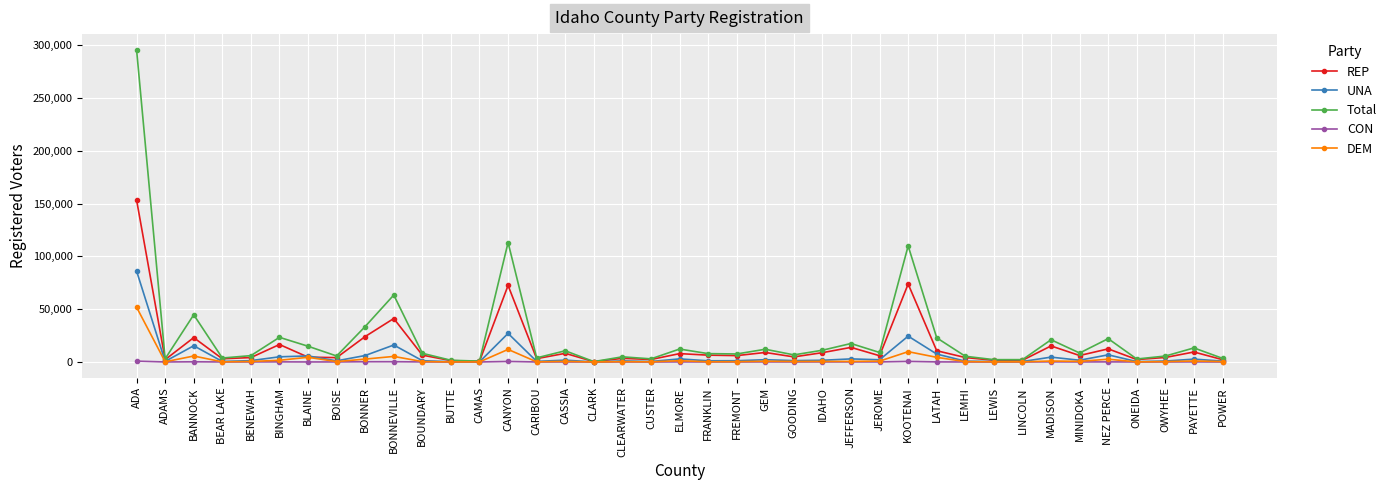

At which category does DEM reach its first local peak?

BANNOCK